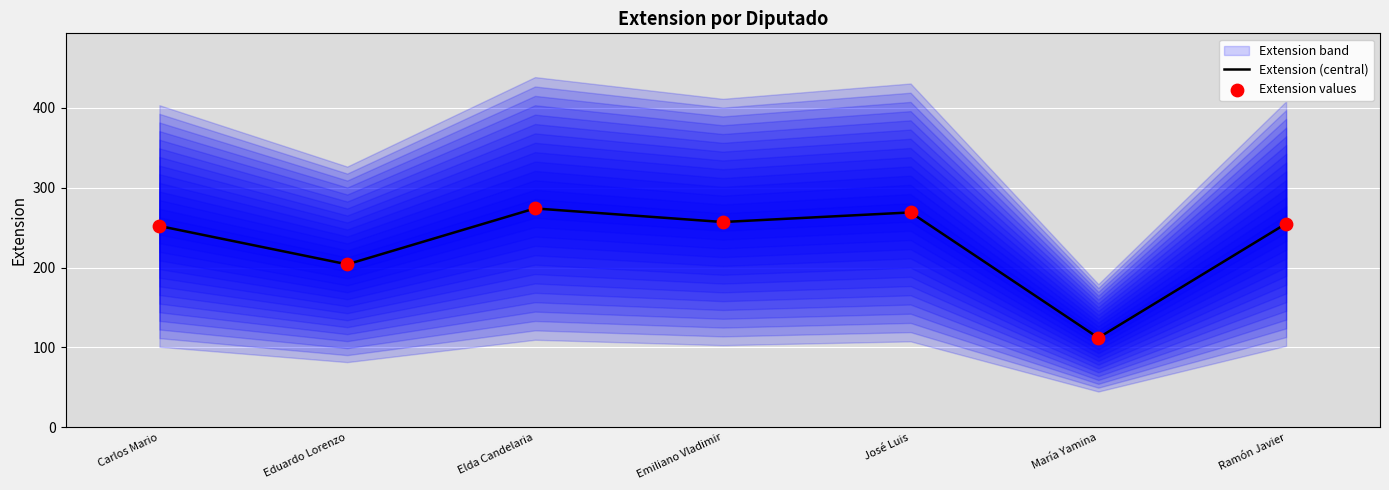

Which series contains the lowest Y value?

Extension (central)